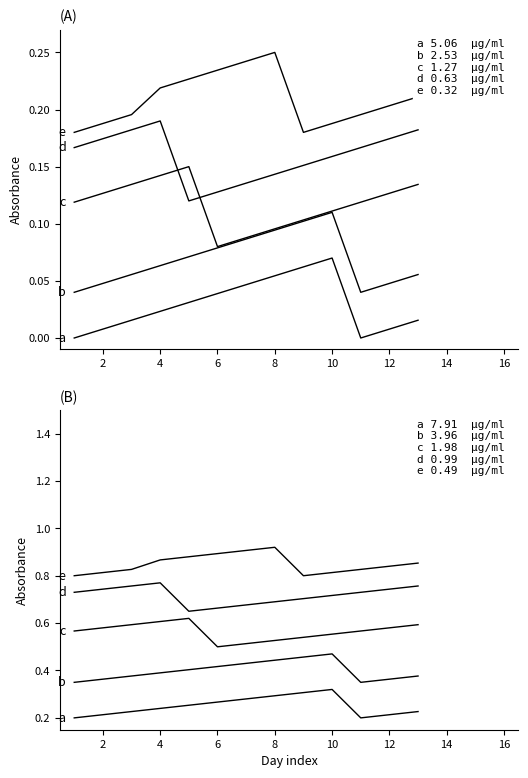

Which series has the widest spread of values?

a (январь)